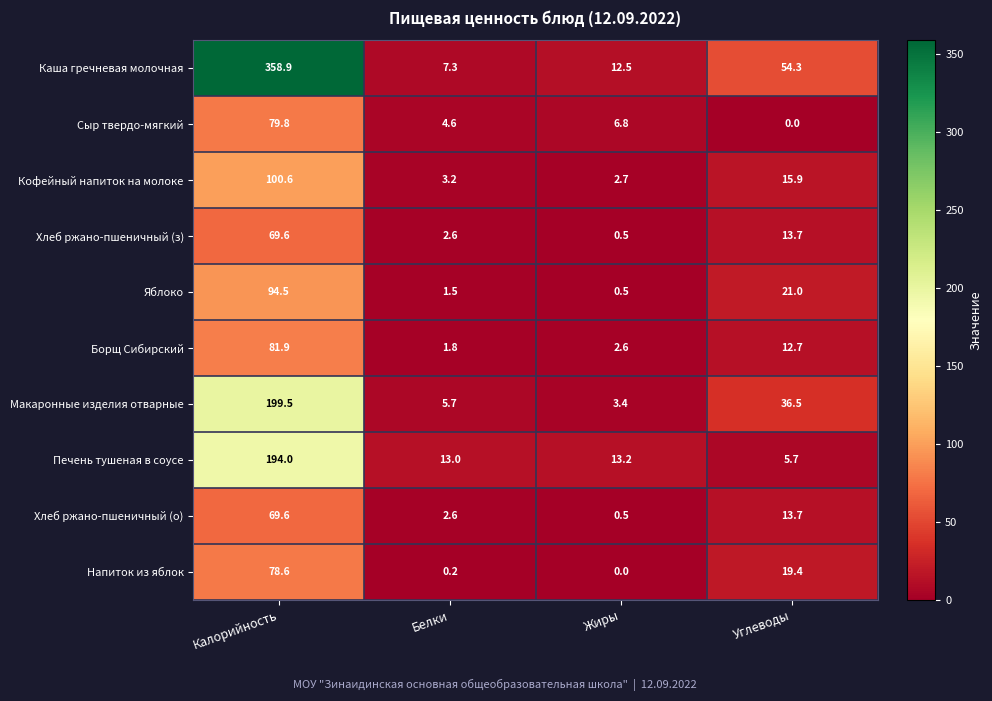

The value of Кофейный напиток на молоке at Жиры is 0.6. True or false?

False